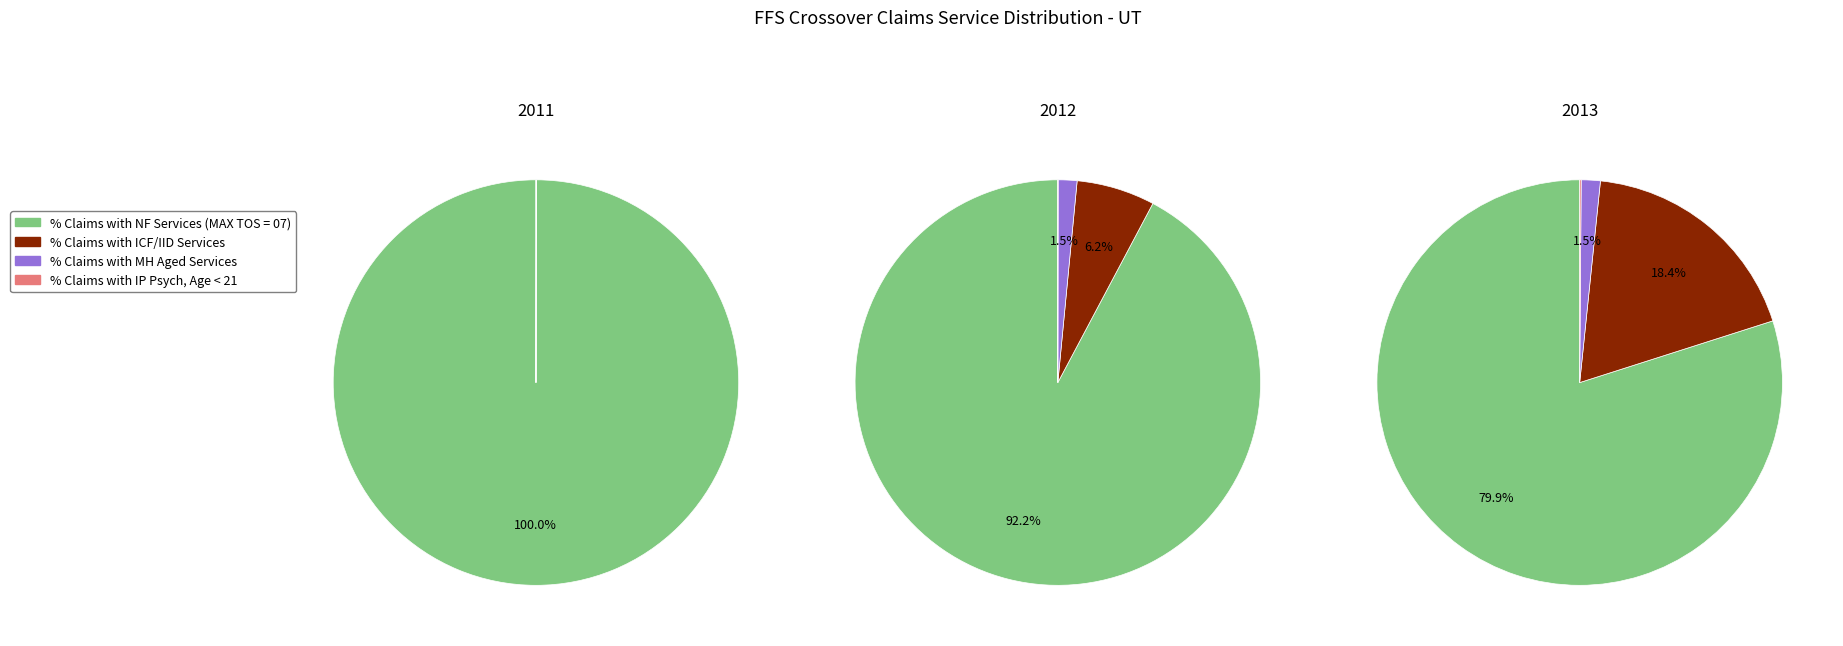

To the nearest percent, what portion does 2012 represent?

15%